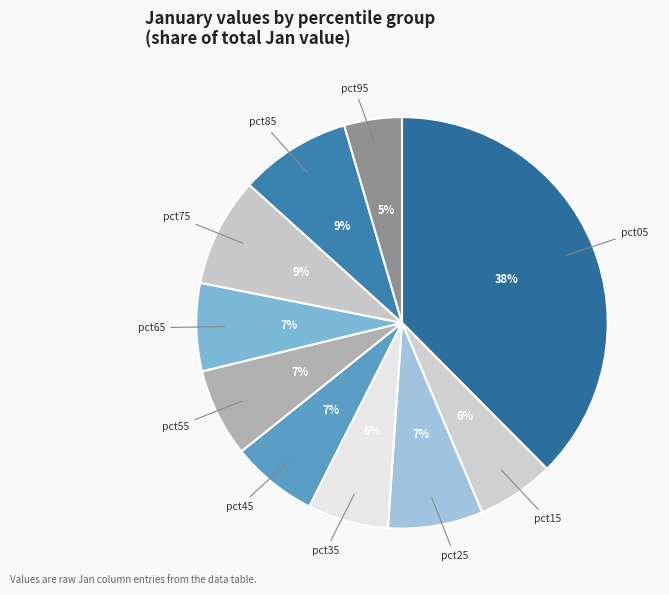

How many slices are in this pie chart?

10